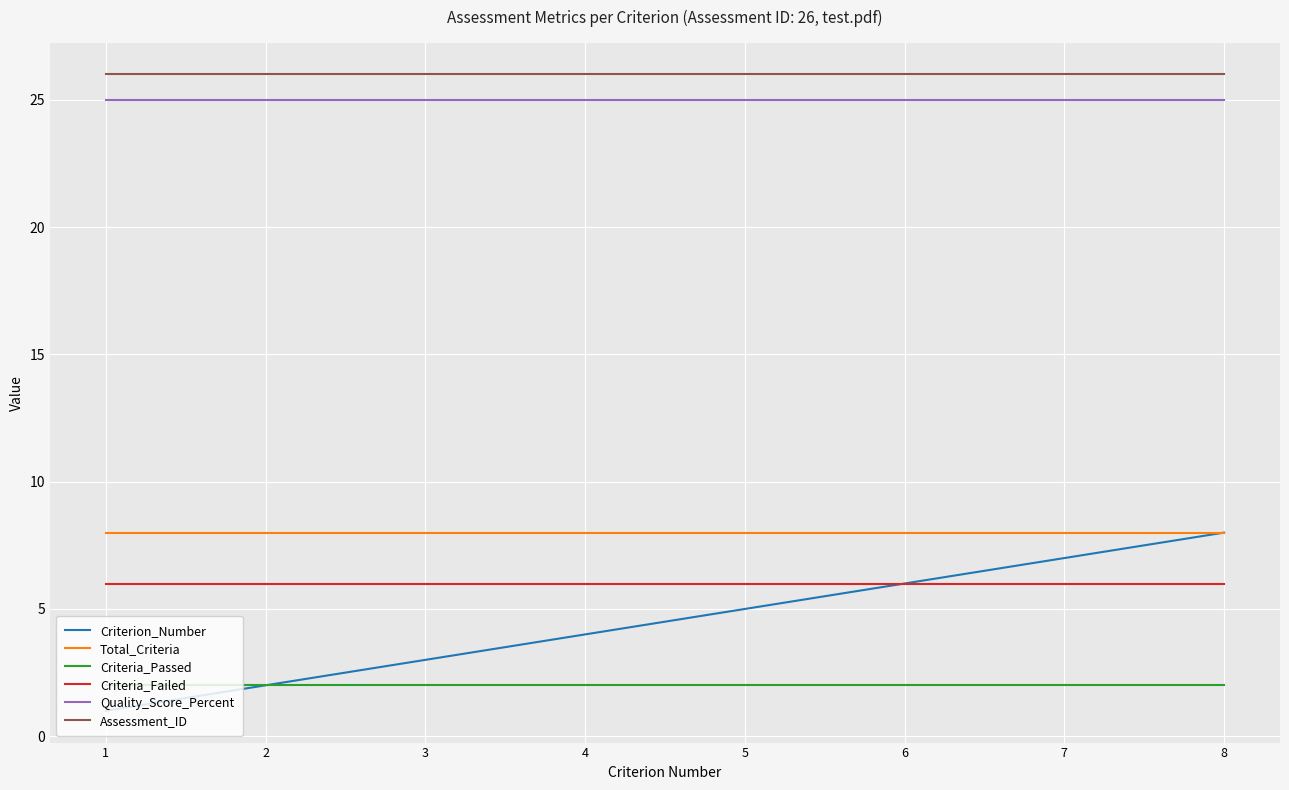

At which label does Criterion_Number reach its minimum?

1